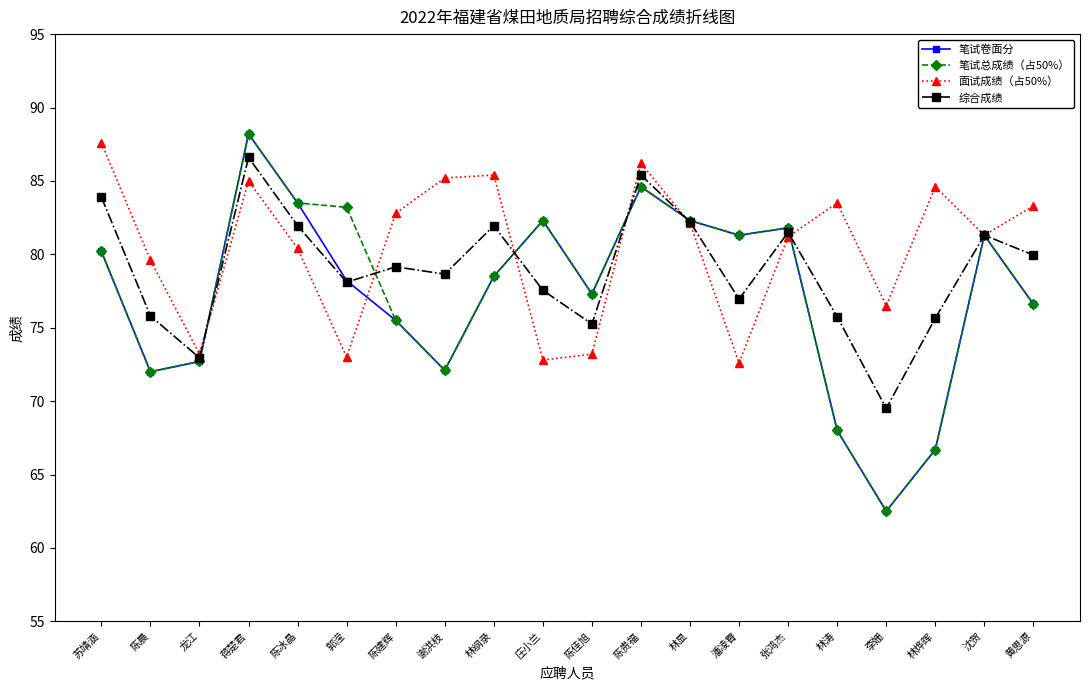

What is the difference between the highest and lowest values at 陈佳旭?

4.1